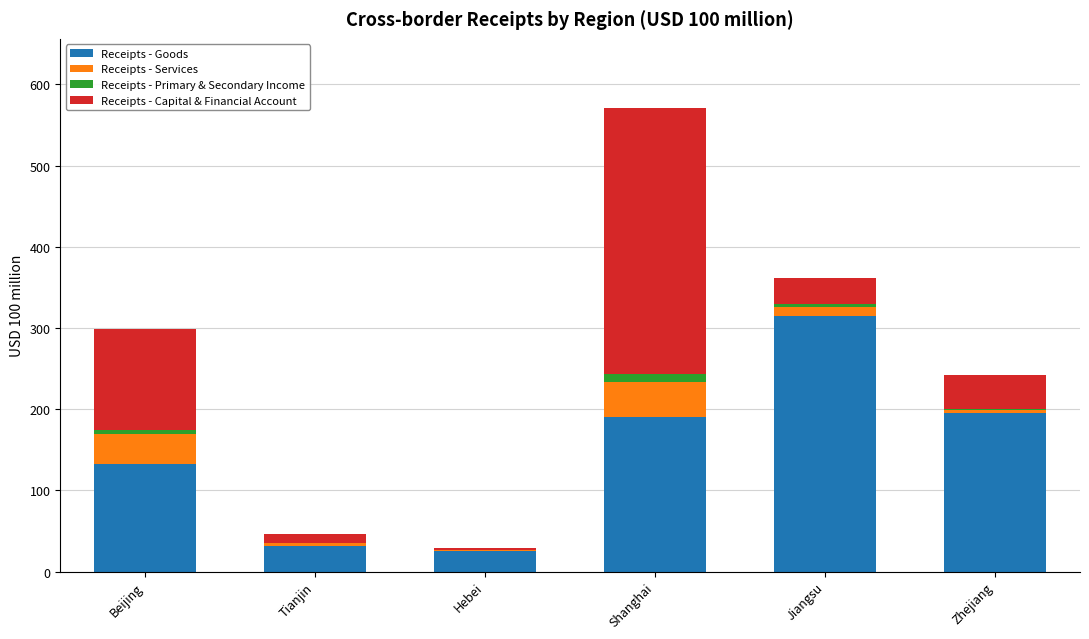

The Receipts - Goods series shows 287.7 at Zhejiang. True or false?

False